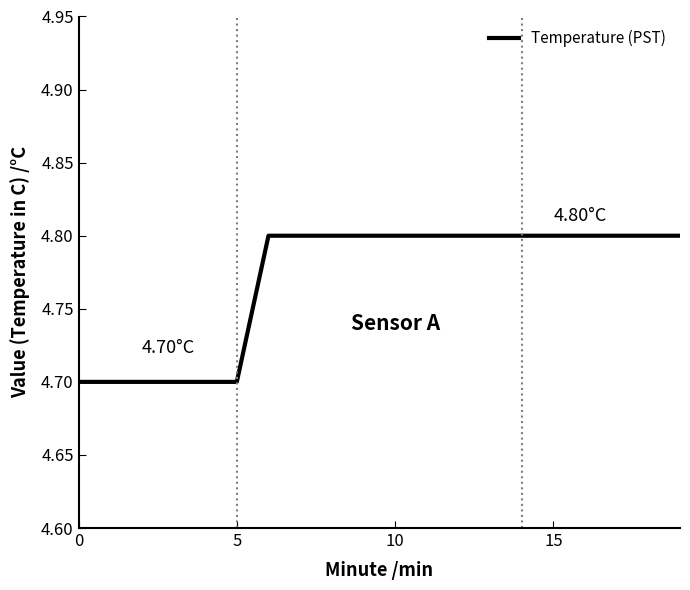

How many categories are shown in the chart?

20